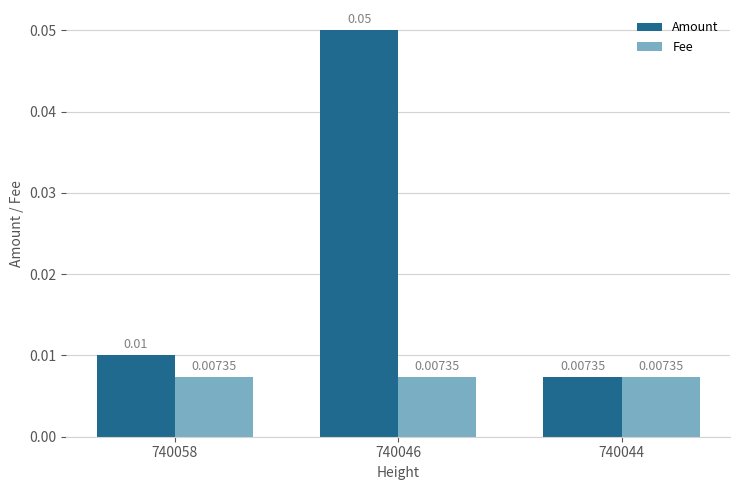

Does the chart contain stacked bars?

No